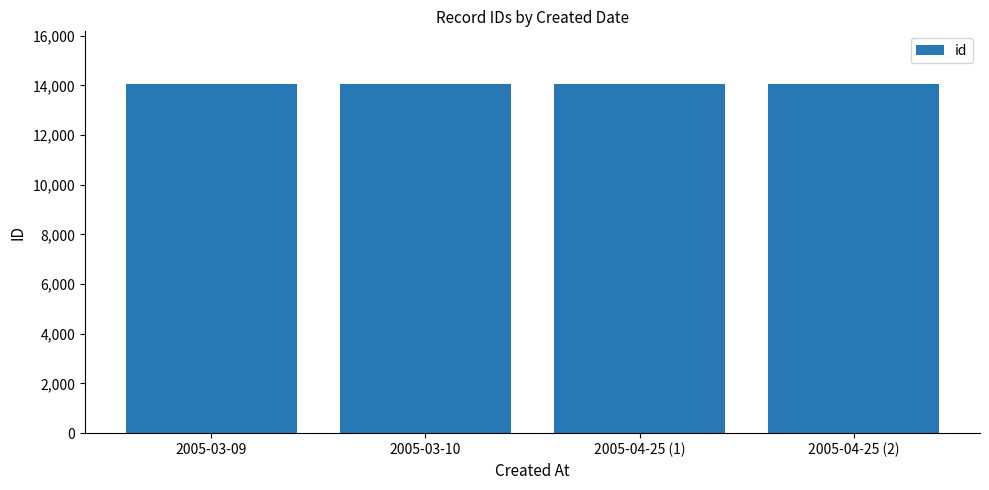

How many bars are there in total?

4